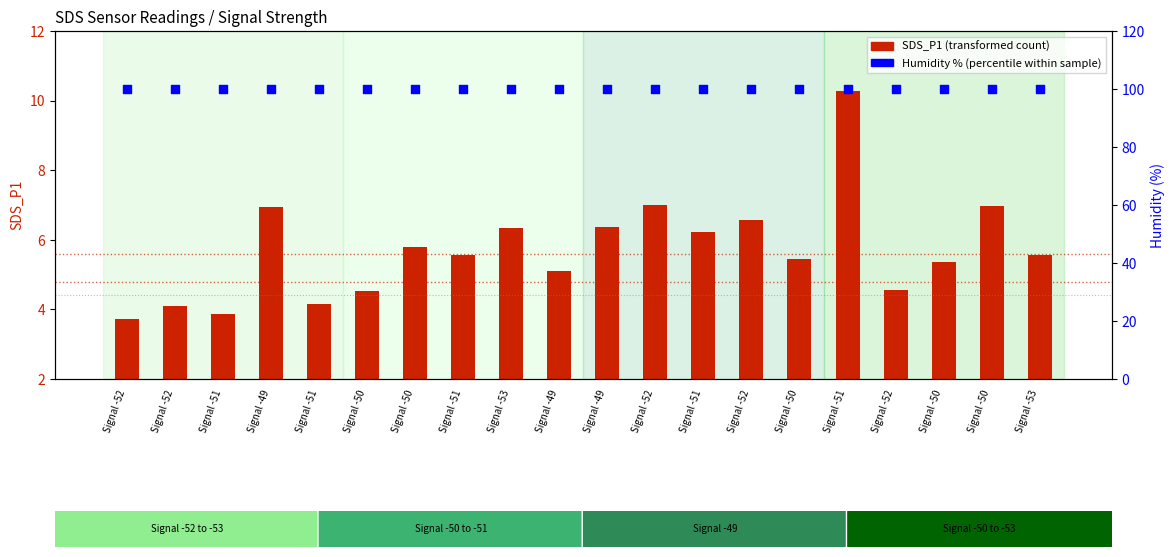

Is the value of Humidity (%) at Signal -51 greater than the value of SDS_P1 at Signal -52?

Yes